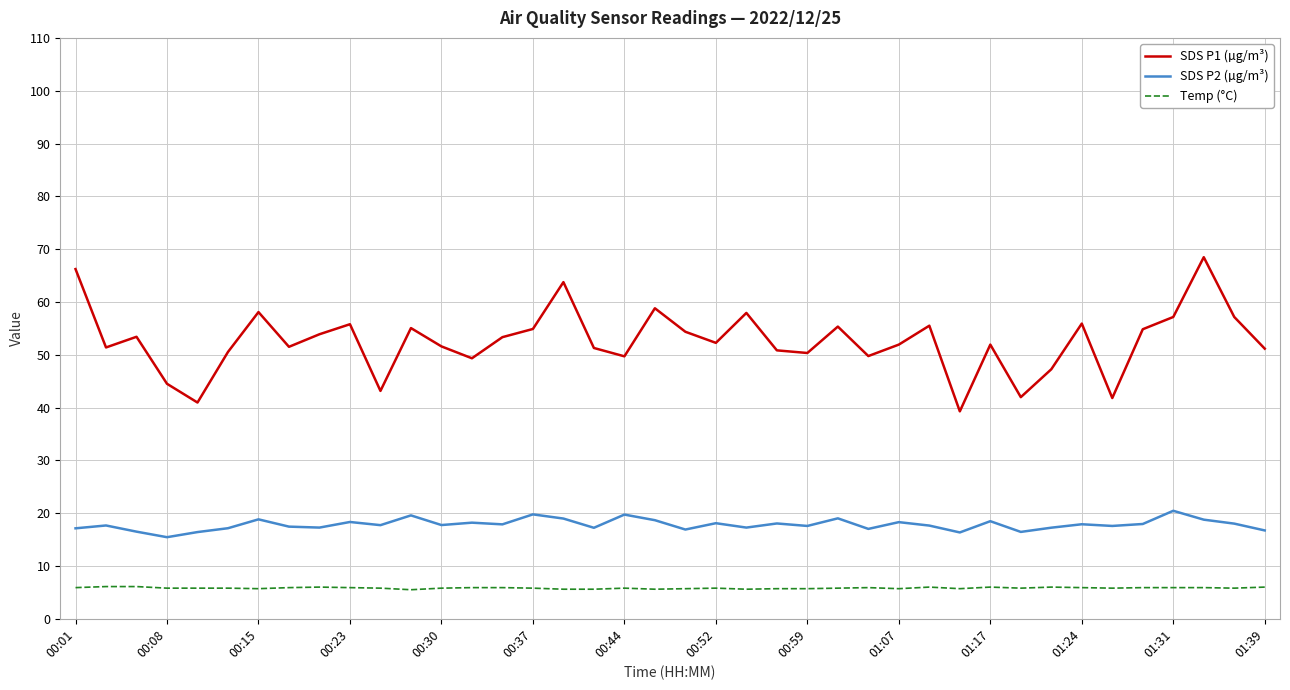

True or false: Temp (°C) and SDS P2 (µg/m³) intersect in this chart.

False